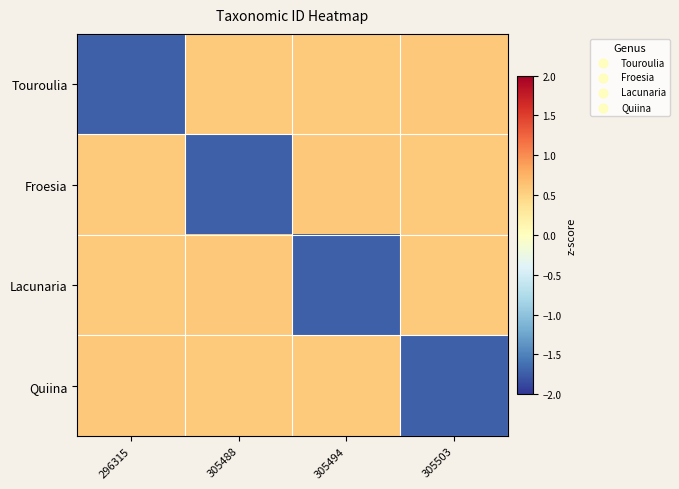

Reading left to right, list all the values displayed in this chart.

Touroulia: 296315=-1.7	305488=0.6	305494=0.6	305503=0.6
Froesia: 296315=0.6	305488=-1.7	305494=0.6	305503=0.6
Lacunaria: 296315=0.6	305488=0.6	305494=-1.7	305503=0.6
Quiina: 296315=0.6	305488=0.6	305494=0.6	305503=-1.7